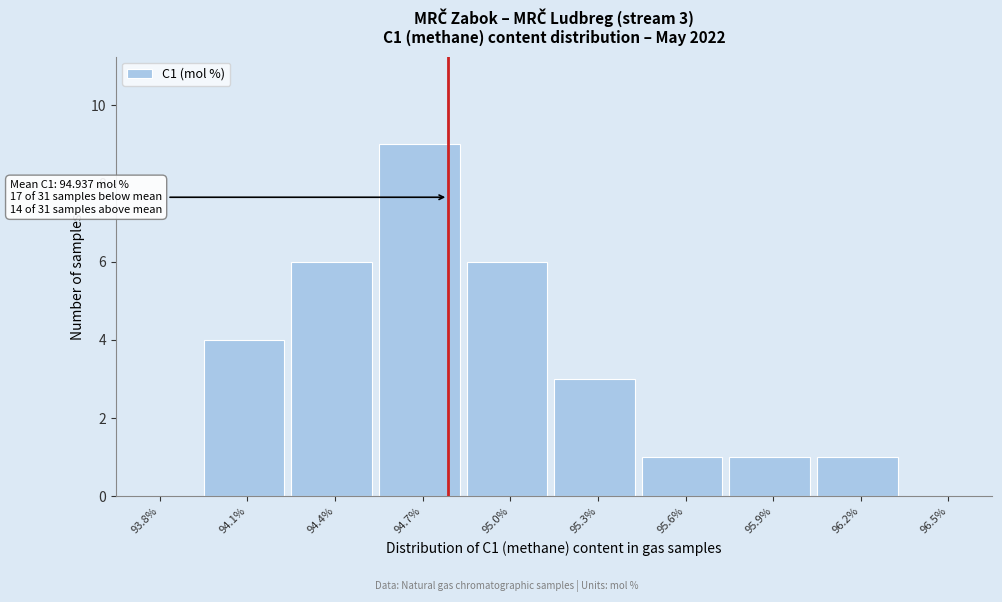

Reading left to right, list all the values displayed in this chart.

93.8%=0	94.1%=4	94.4%=6	94.7%=9	95.0%=6	95.3%=3	95.6%=1	95.9%=1	96.2%=1	96.5%=0